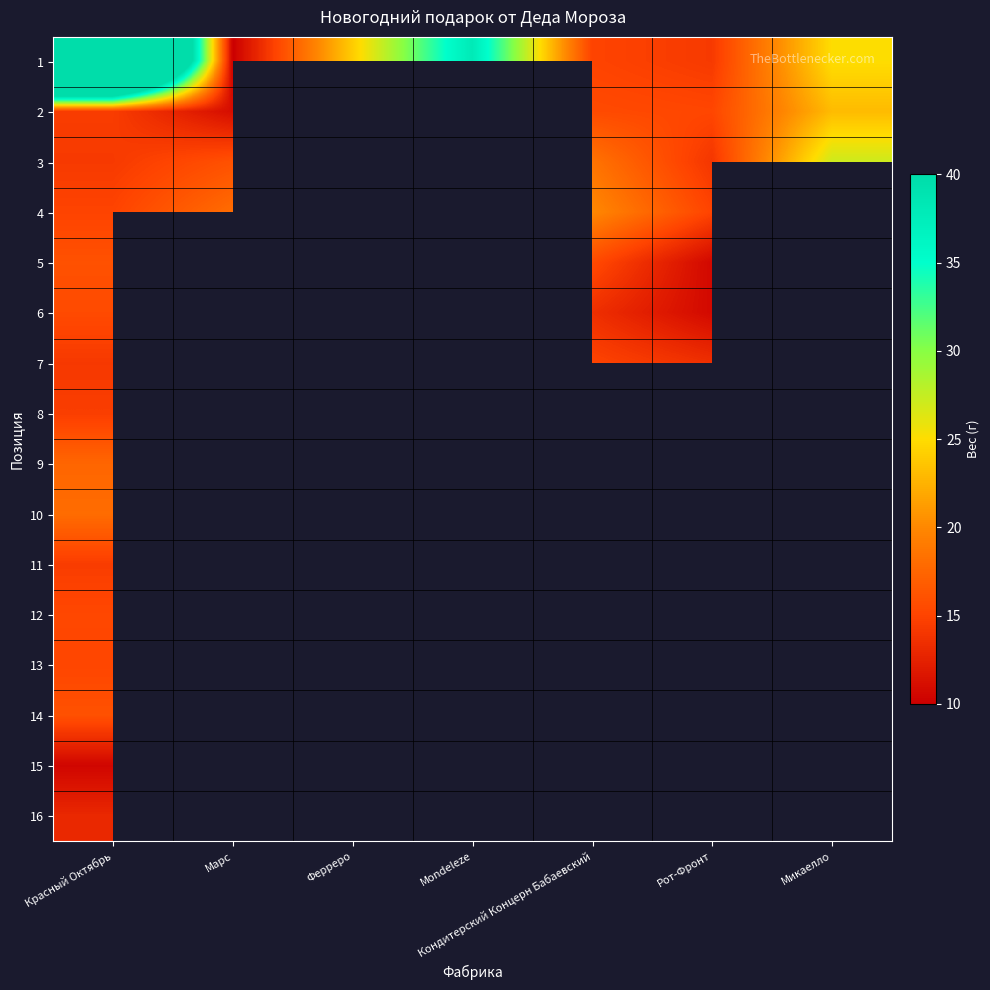

Is the value of 8 at Кондитерский Концерн Бабаевский greater than the value of 5 at Mondeleze?

No